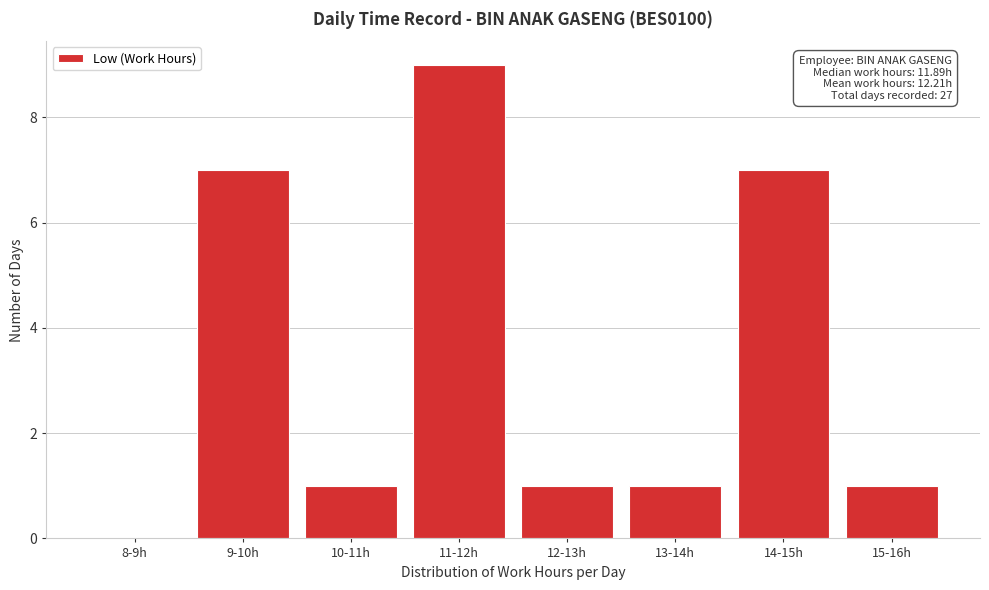

Reading left to right, what are all the values shown in this chart?

8-9h=0	9-10h=7	10-11h=1	11-12h=9	12-13h=1	13-14h=1	14-15h=7	15-16h=1